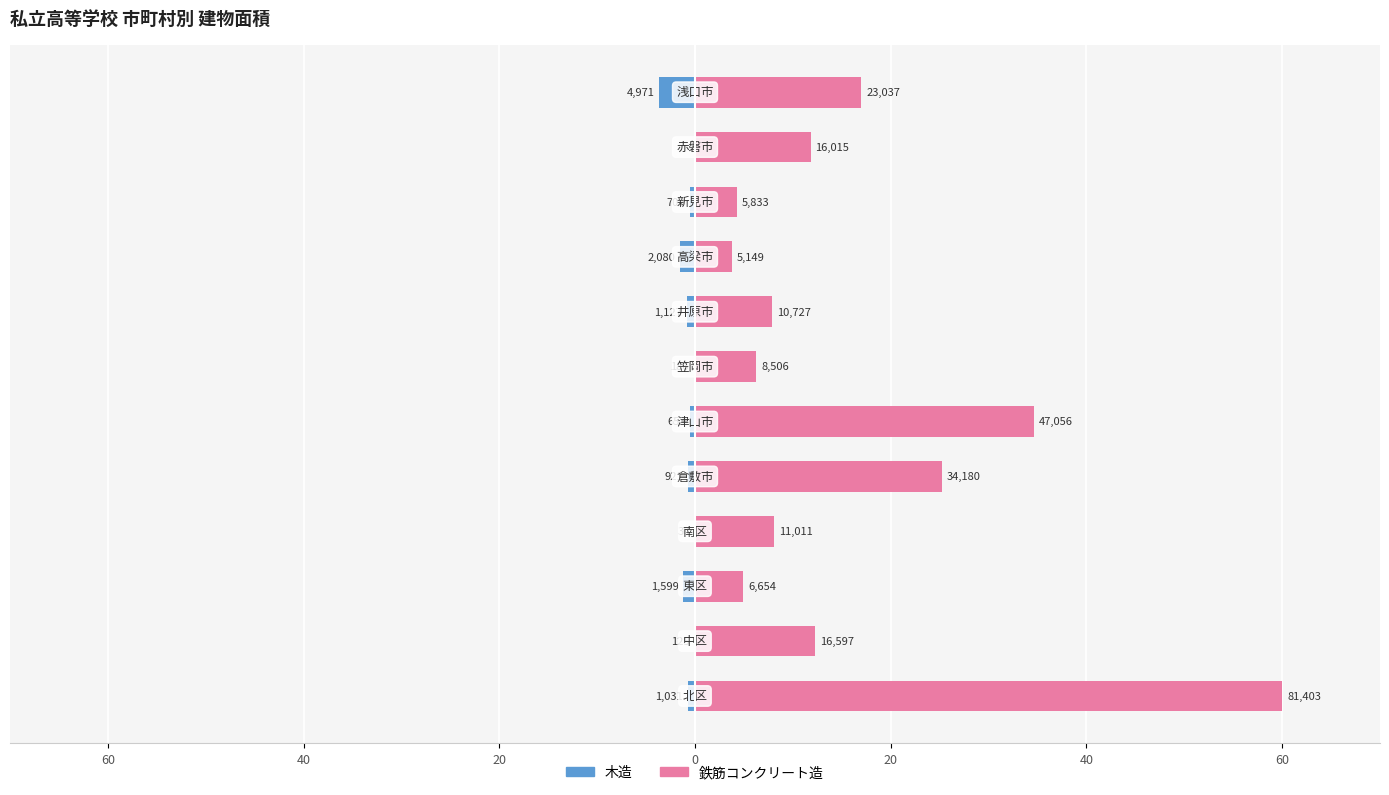

Read the 木造 value at 8.

-1.5